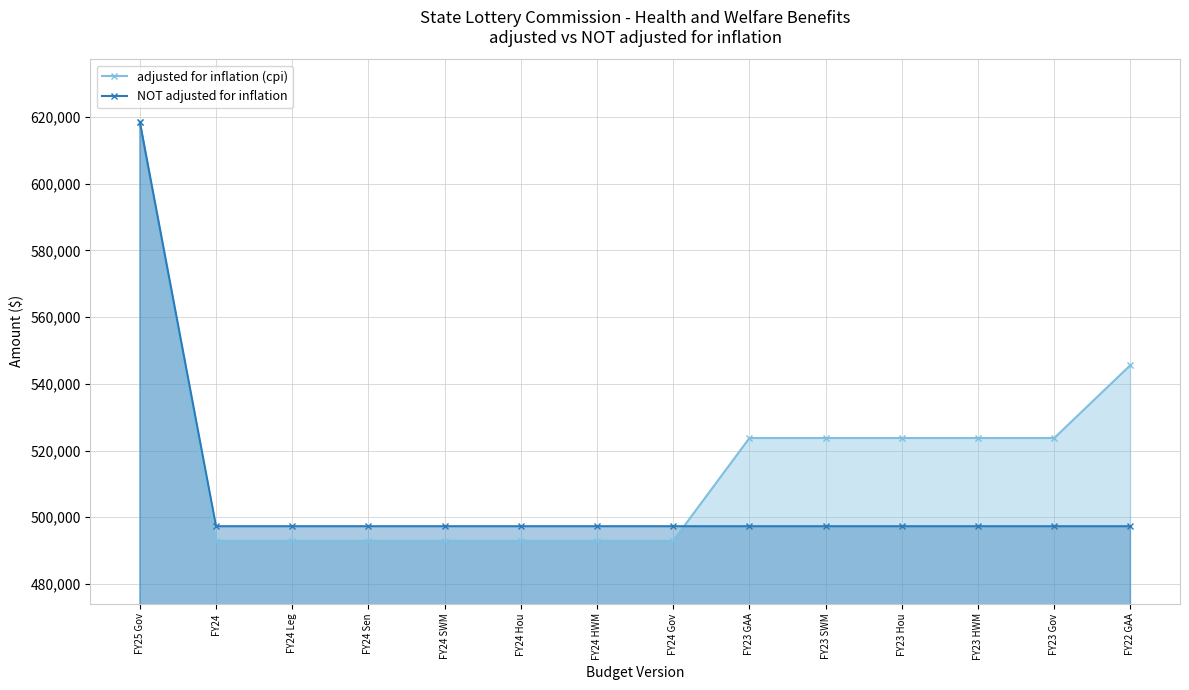

Which series has the largest range (max minus min)?

adjusted for inflation (cpi)